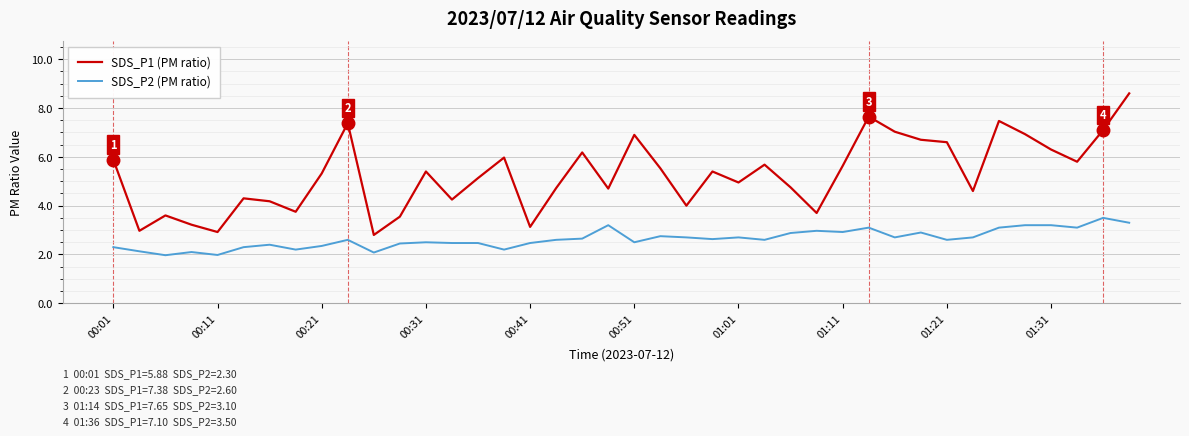

List the series in order of their peak value, lowest first.

SDS_P2 (PM ratio), SDS_P1 (PM ratio)